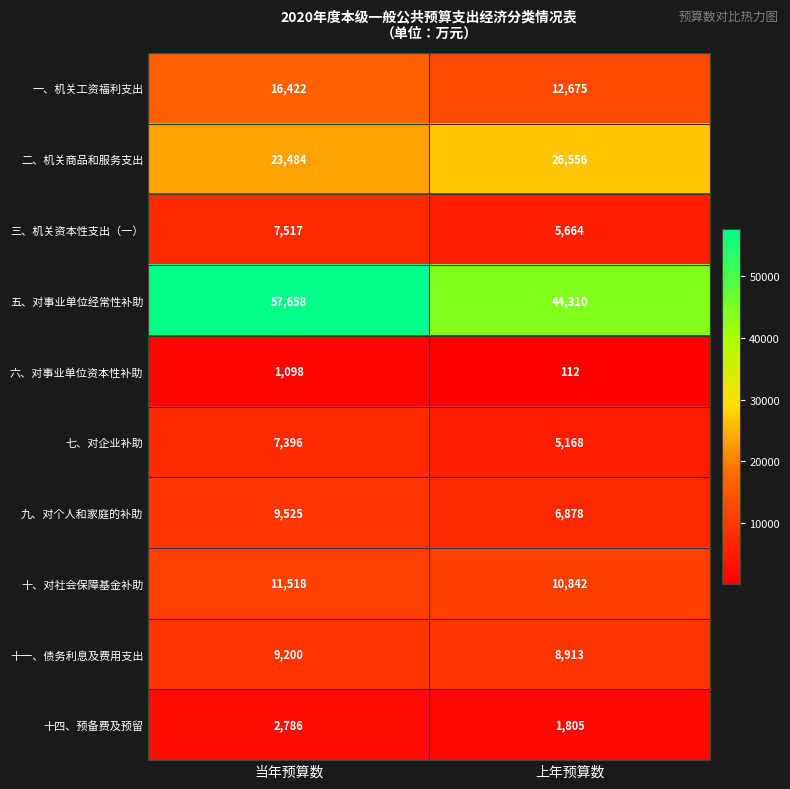

Reading left to right, extract all data points from this chart.

一、机关工资福利支出: 当年预算数=16422	上年预算数=12675
二、机关商品和服务支出: 当年预算数=23484	上年预算数=26556
三、机关资本性支出（一）: 当年预算数=7517	上年预算数=5664
五、对事业单位经常性补助: 当年预算数=57658	上年预算数=44310
六、对事业单位资本性补助: 当年预算数=1098	上年预算数=112
七、对企业补助: 当年预算数=7396	上年预算数=5168
九、对个人和家庭的补助: 当年预算数=9525	上年预算数=6878
十、对社会保障基金补助: 当年预算数=11518	上年预算数=10842
十一、债务利息及费用支出: 当年预算数=9200	上年预算数=8913
十四、预备费及预留: 当年预算数=2786	上年预算数=1805